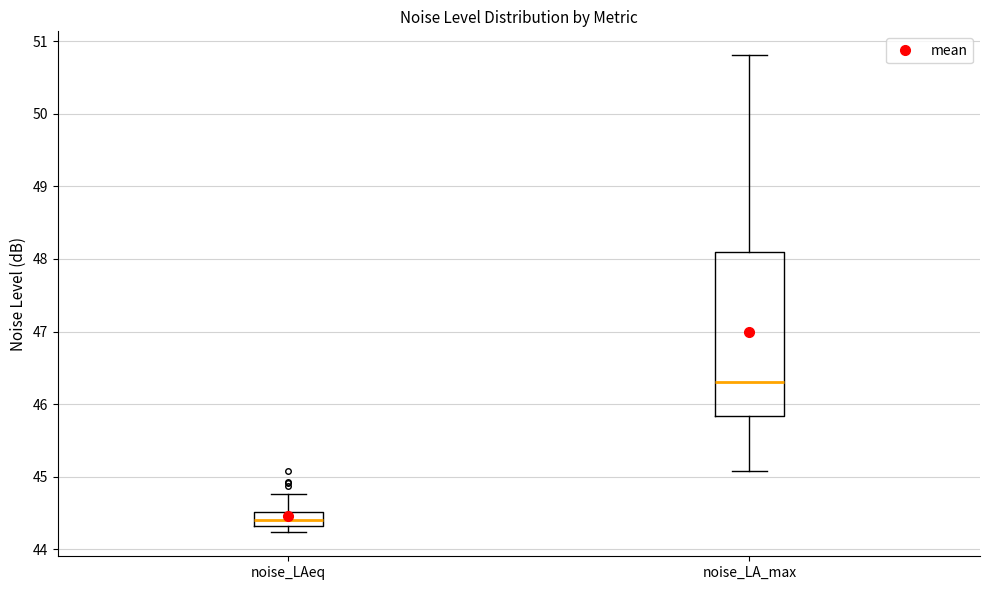

Where is the lower edge of the box for noise_LAeq on the y-axis? The values are not printed on the chart, so give them approximately, as read against the axis.

44.3